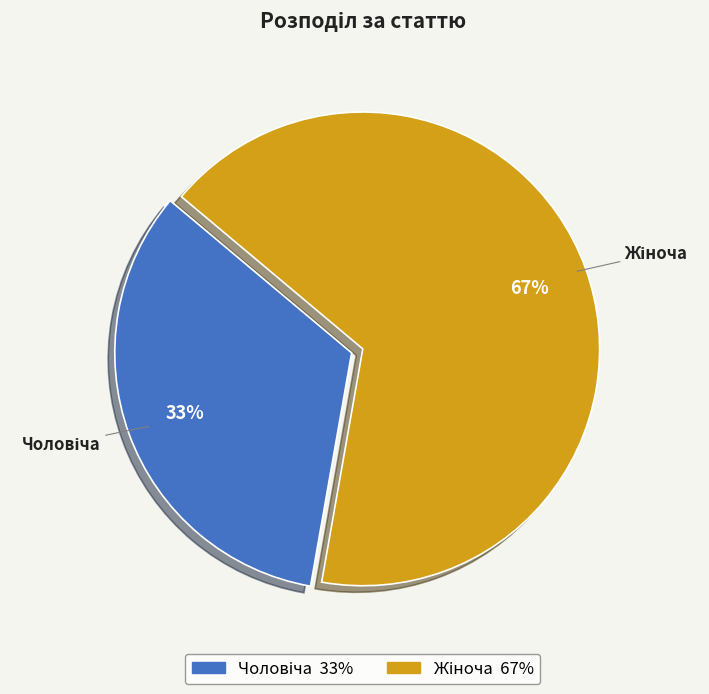

Is there a majority slice in this chart?

Yes